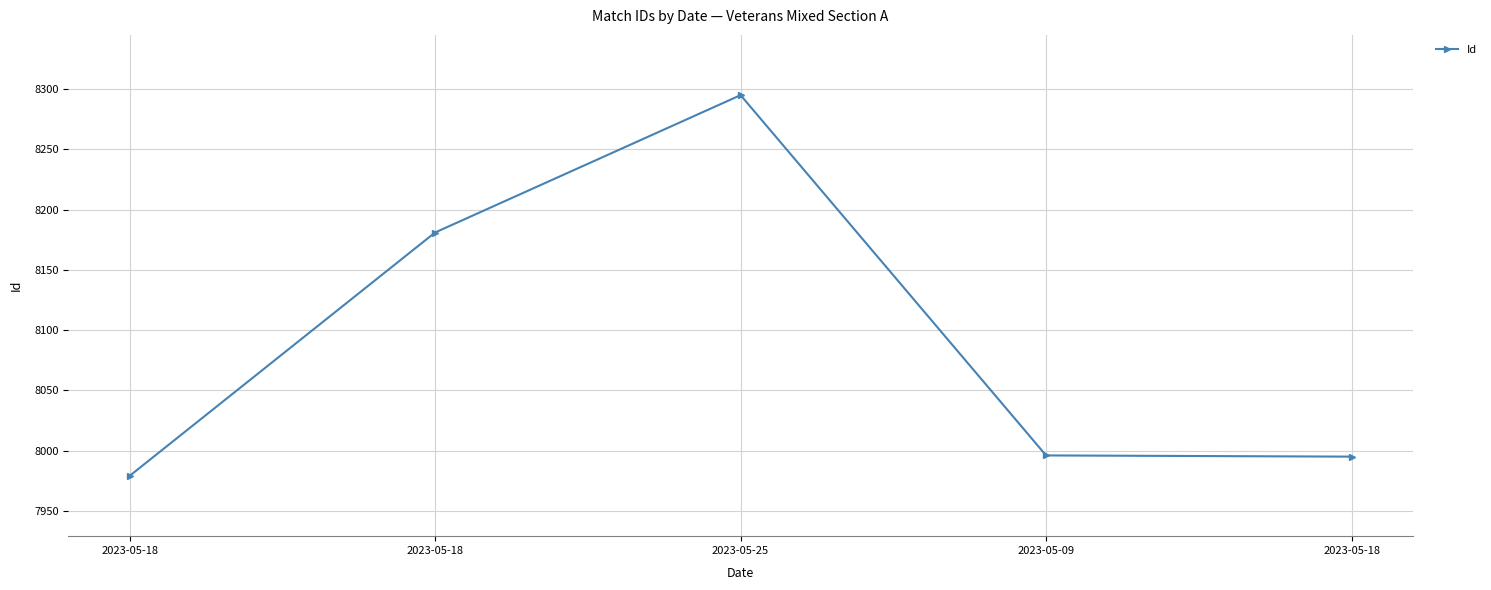

Where is the first local maximum?

2023-05-25